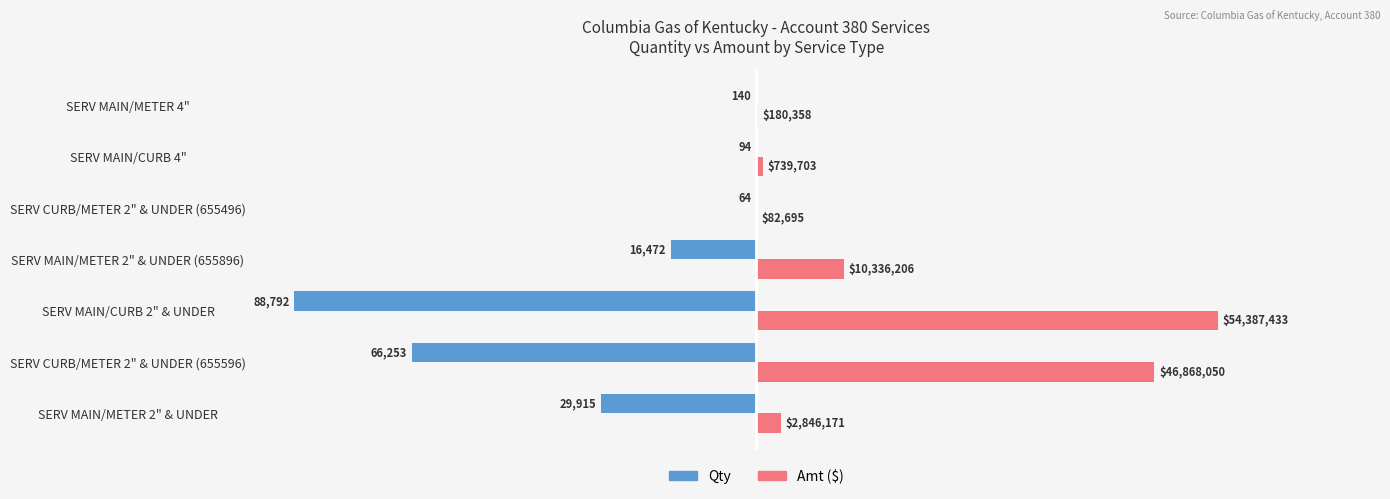

What are all the series names shown in the legend?

Qty, Amt ($)